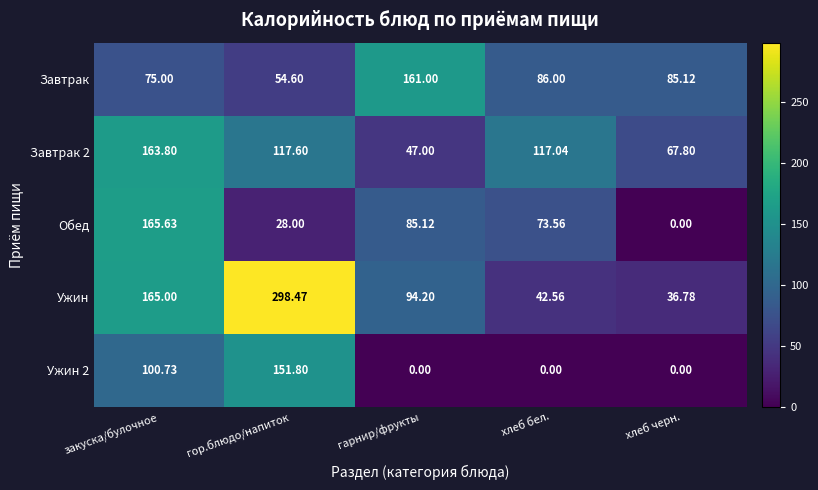

At which category is the sum across all series the highest?

закуска/булочное